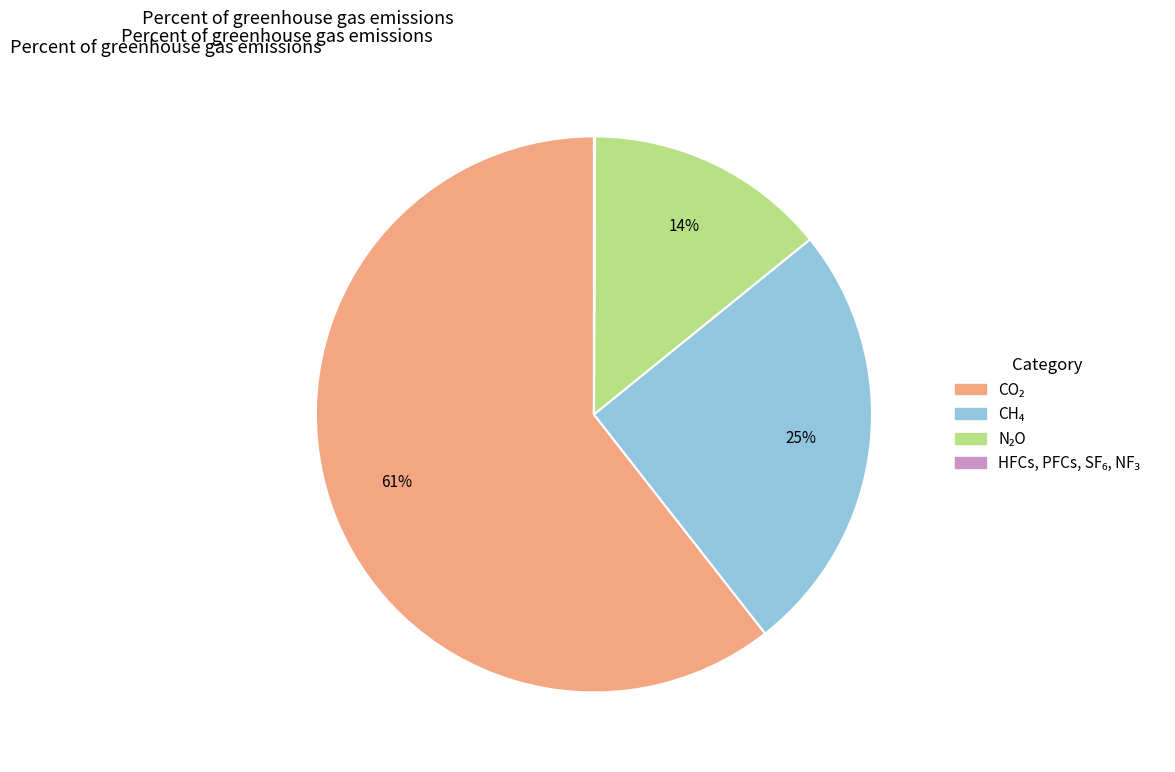

To the nearest percent, what is the average slice percentage?

25%